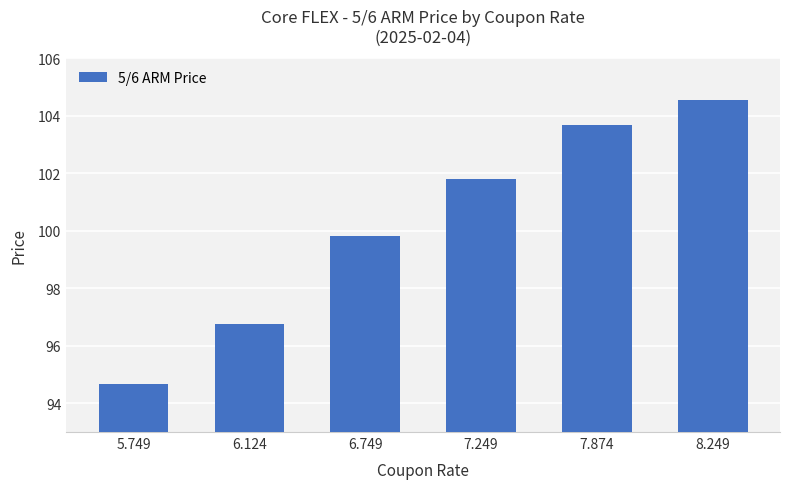

The chart shows a value of 33.6 at 7.874. True or false?

False